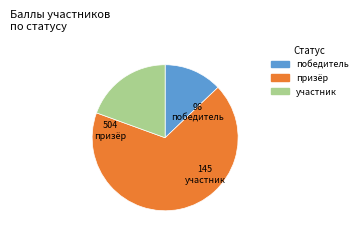

Does any single category account for the majority?

Yes